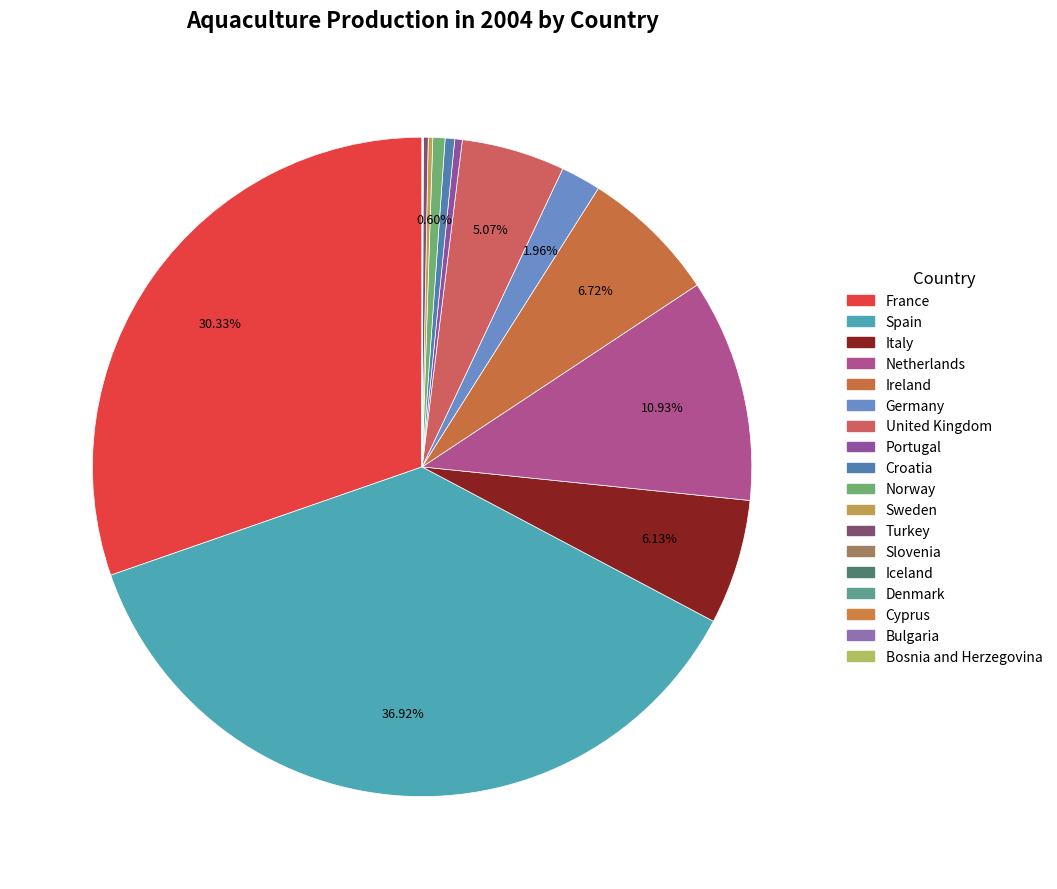

Does any single category account for the majority?

No